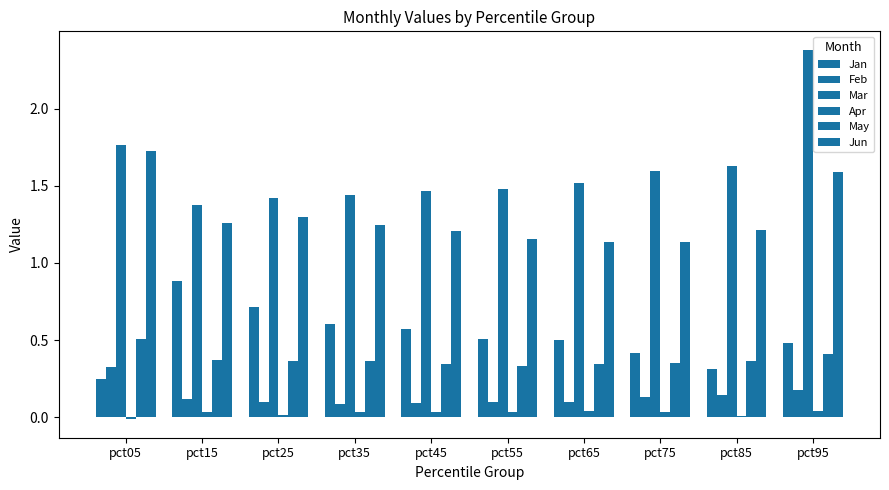

At how many categories does at least one series exceed 0?

10